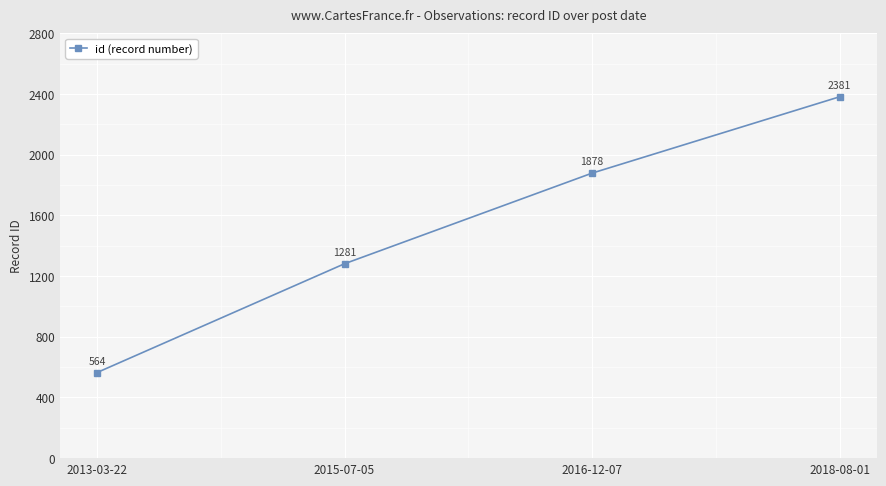

What is the change in value from 2013-03-22 to 2018-08-01?

+1817